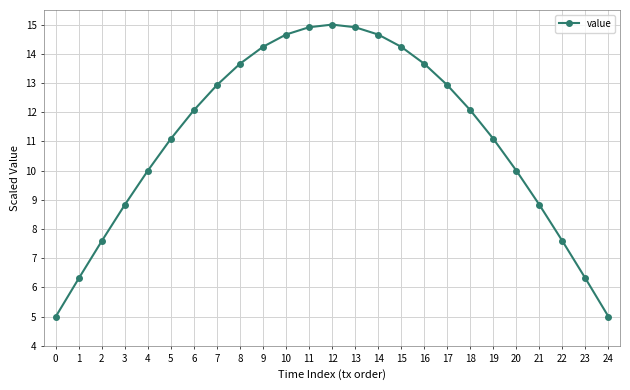

True or false: there are more than 0 points higher than both neighbors.

True